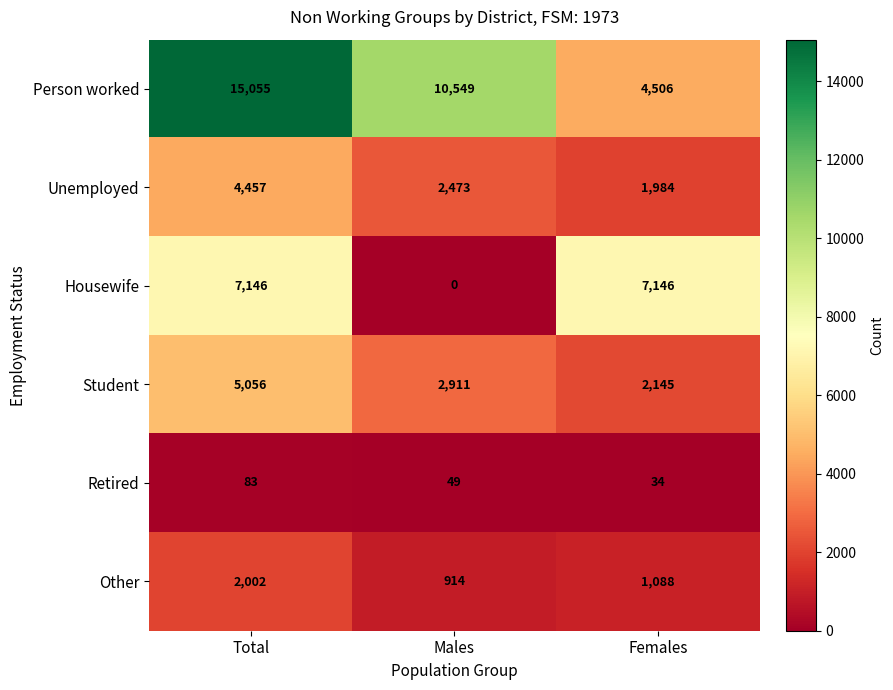

What is the total value across all series at Males?

16896